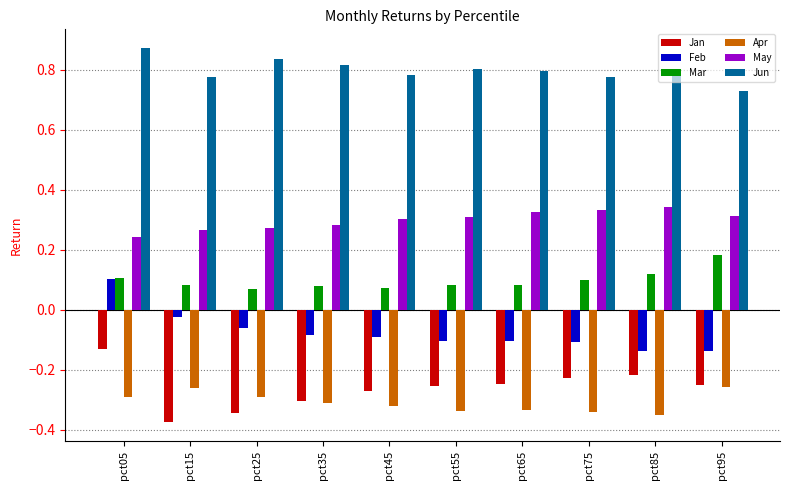

Is it true that Apr equals -0.3 at pct05?

True